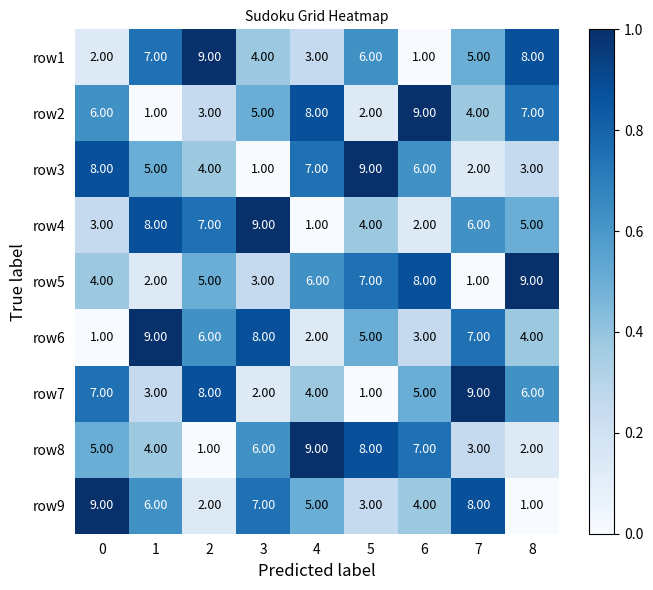

What is the average value of the row2 series?

5